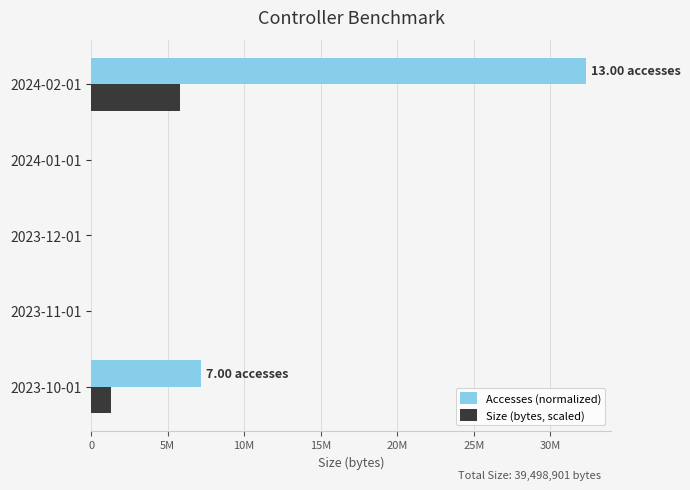

What are all the series names shown in the legend?

Accesses (normalized), Size (bytes, scaled)